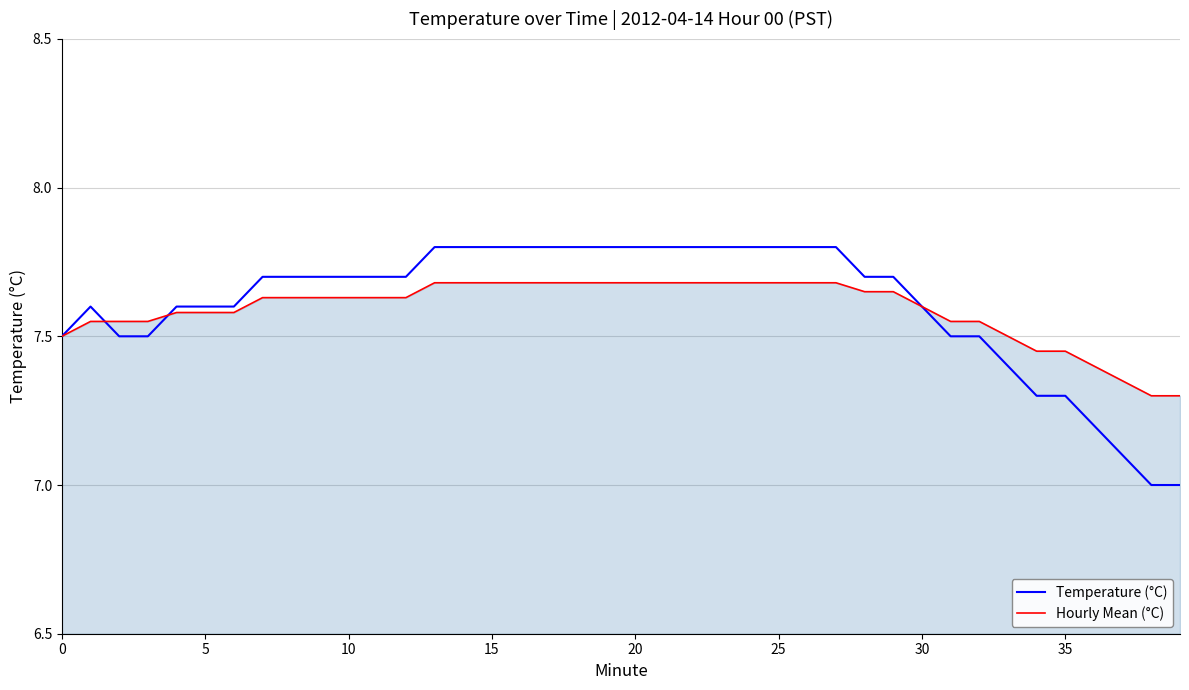

Which series has the widest spread of values?

Temperature (°C)